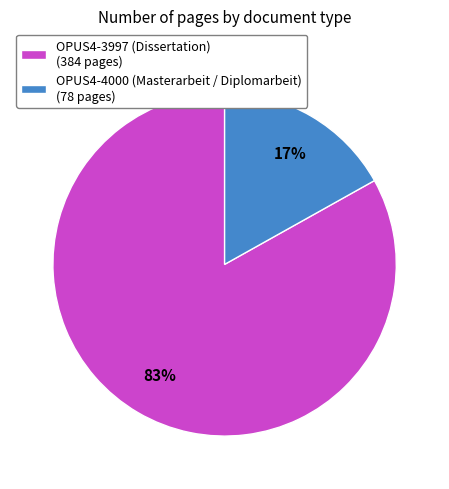

Which slice is the largest?

OPUS4-3997 (Dissertation)